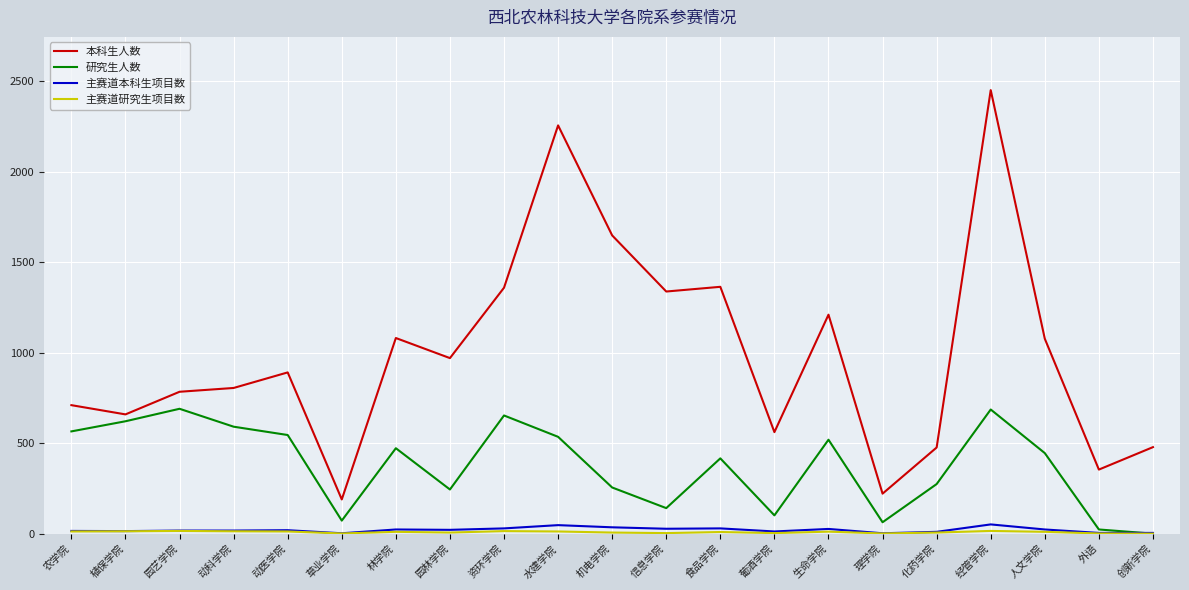

Which category has the highest value across all series?

经管学院